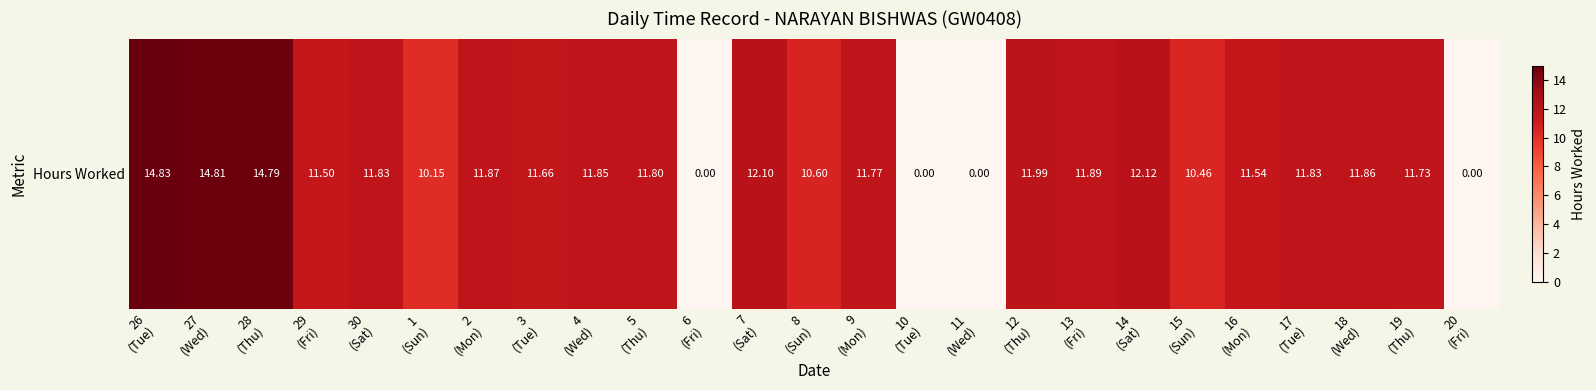

Which label corresponds to the largest value in the chart?

26
(Tue)